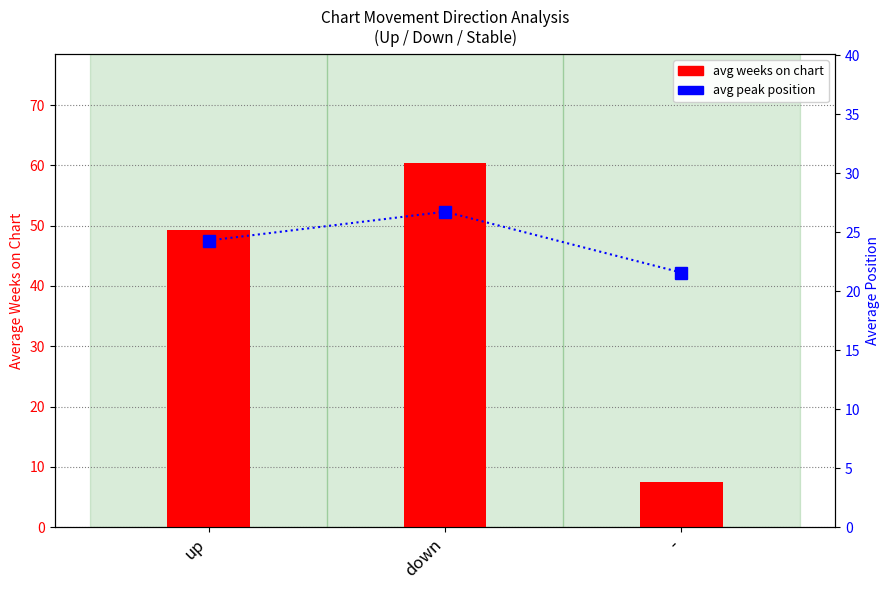

What is the label of the 1st bar from the left?

up